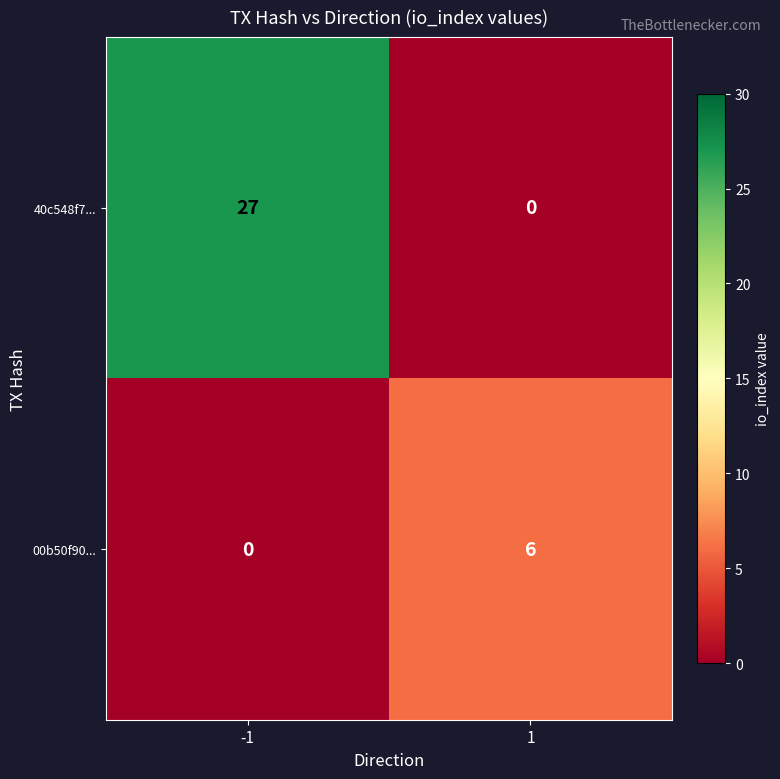

What is the difference between the 40c548f7... values at -1 and 1?

27